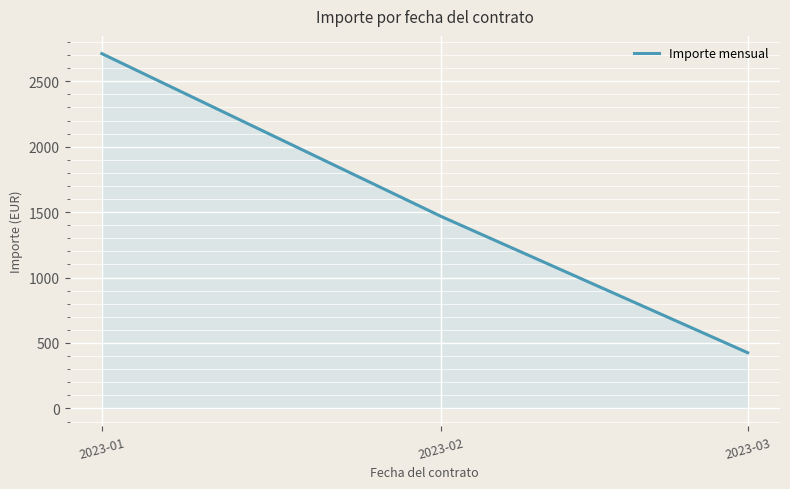

The value at 2023-02 is 1467.0. True or false?

True